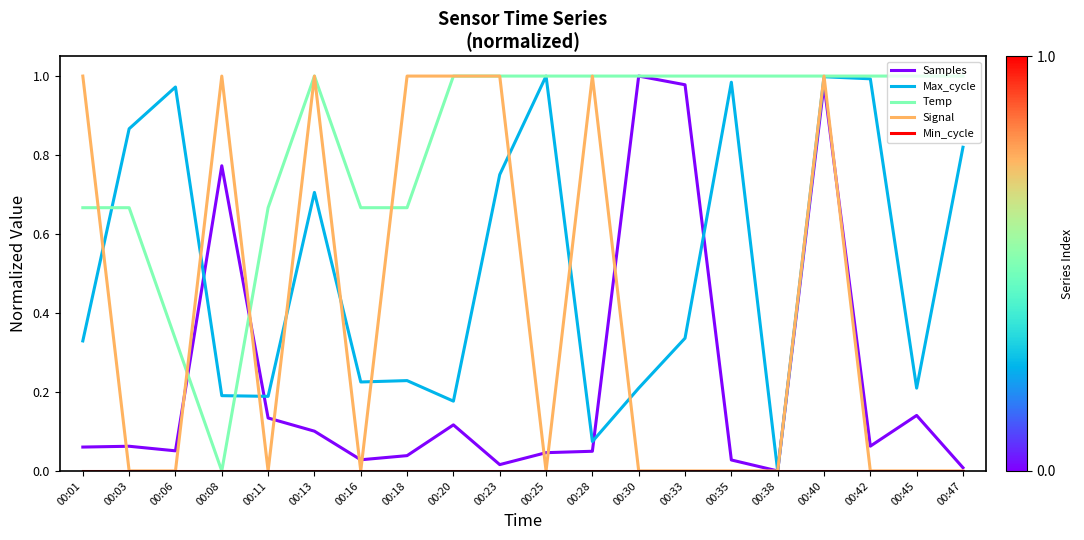

How many series are shown in this chart?

5